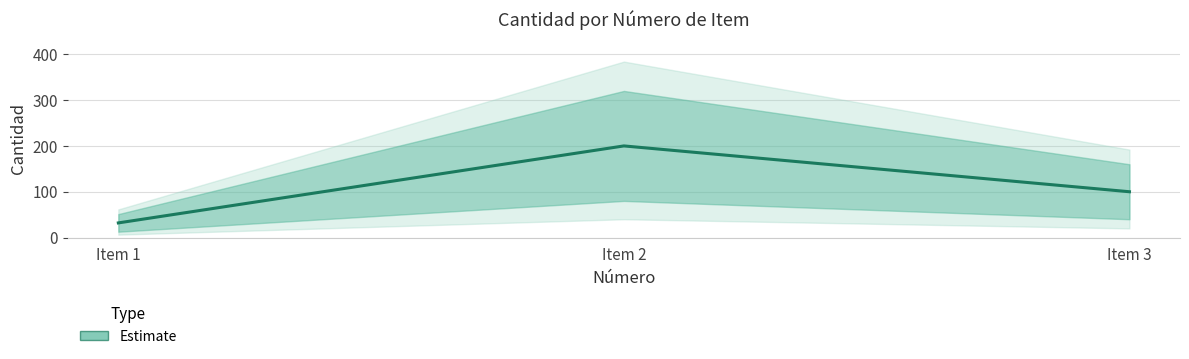

What is the sum of all values?

332